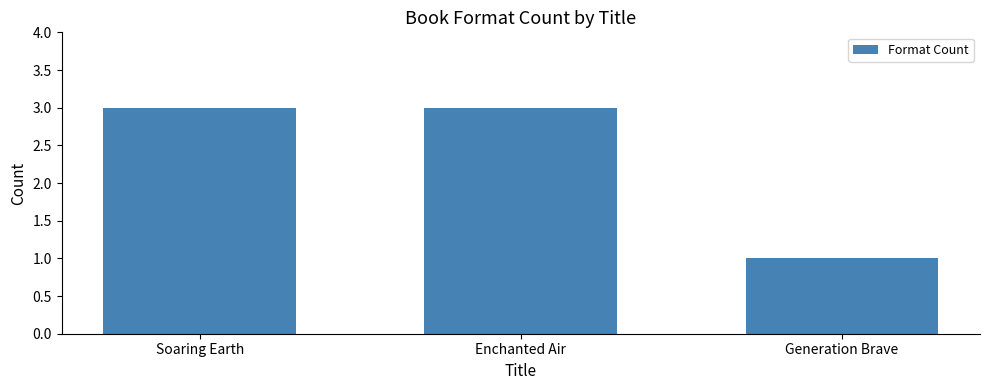

Which label corresponds to the smallest value in the chart?

Generation Brave